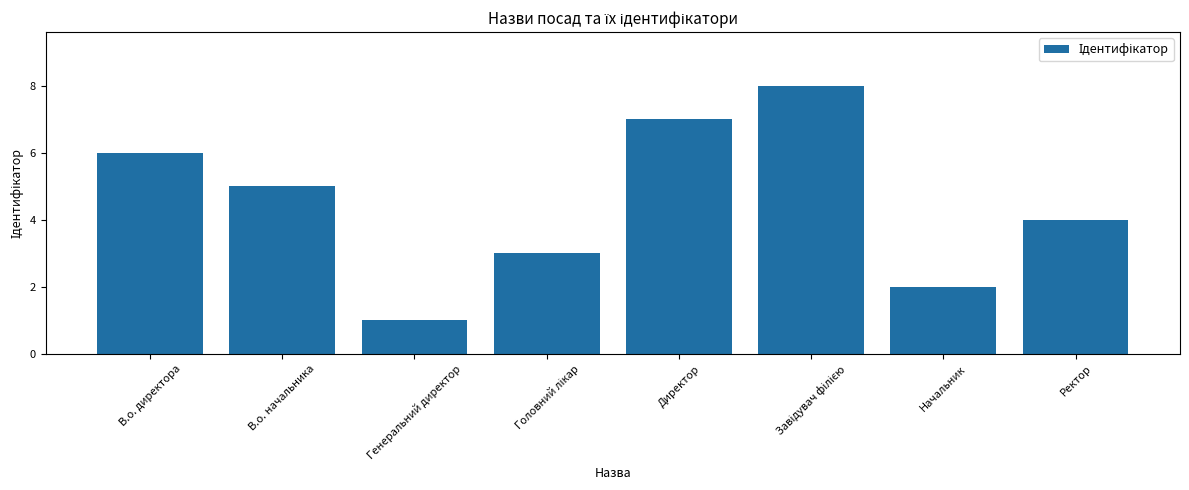

At which label is the value closest to 4?

Ректор